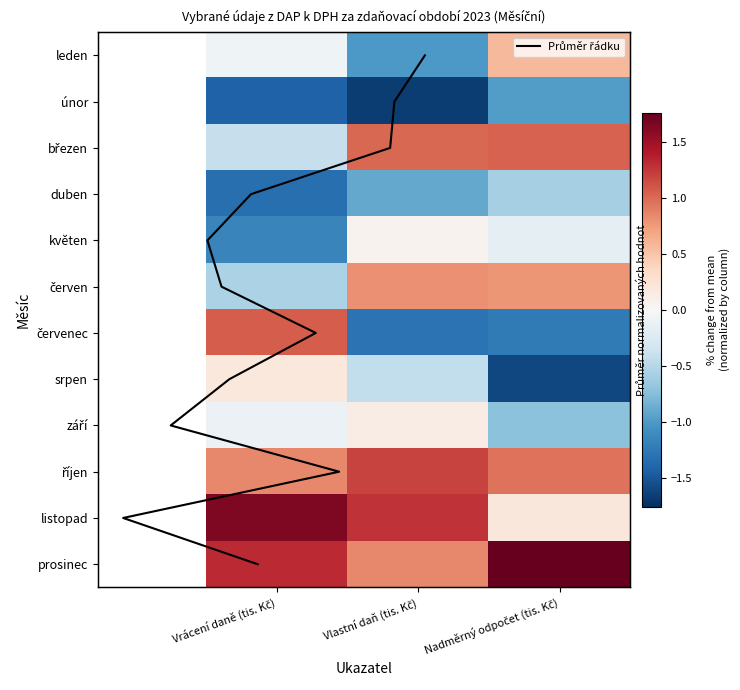

Which series has the largest total across all categories?

prosinec